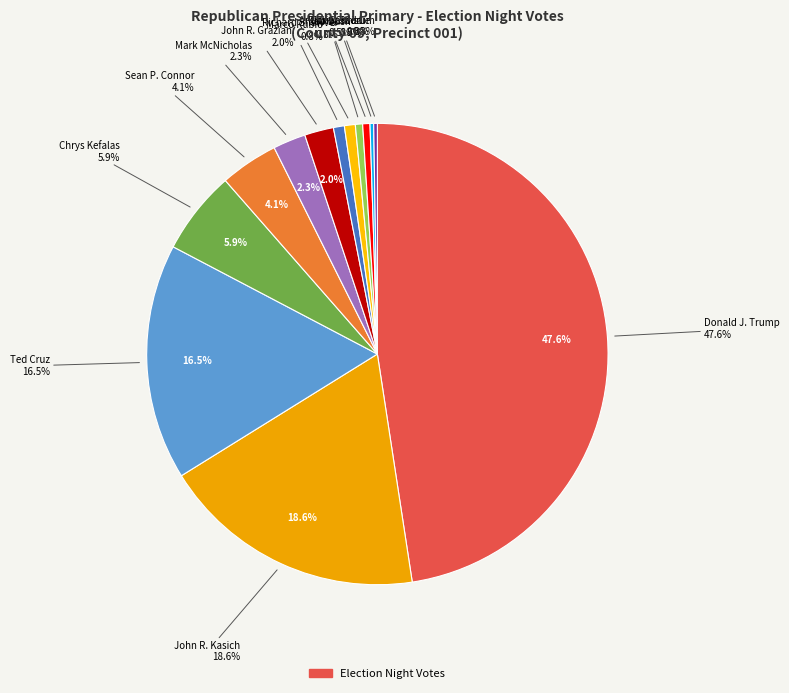

What is the largest slice in the pie chart?

Donald J. Trump